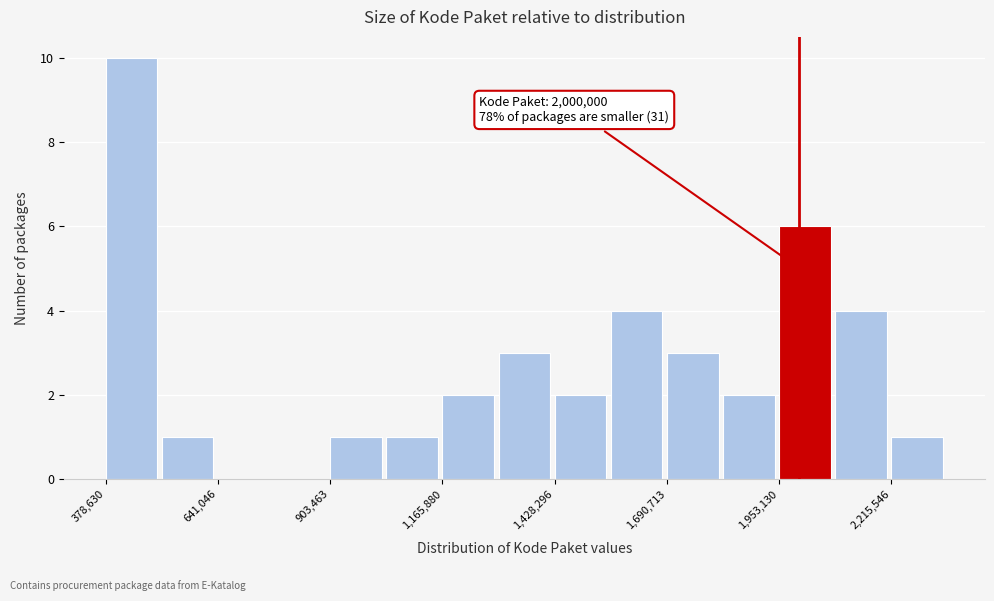

Around what value on the x-axis is the tallest bar? Give the approximate position of its centre, as read against the axis.

450000